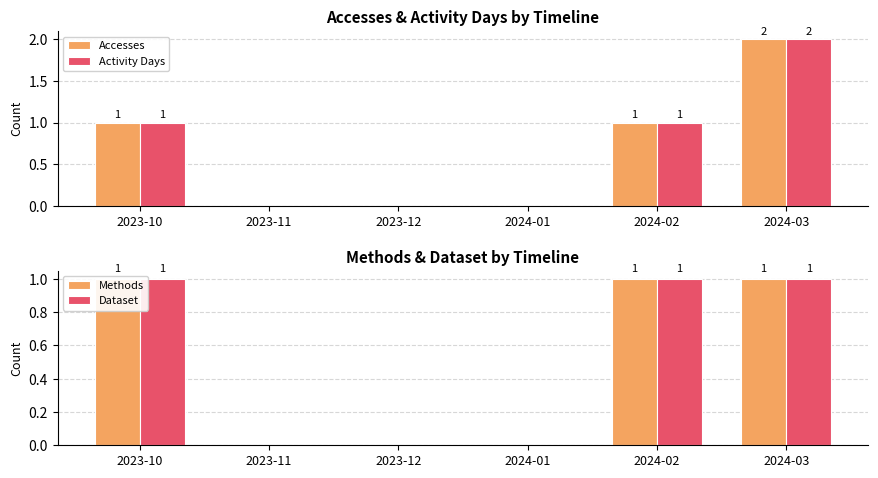

Reading left to right, extract all data points from this chart.

Accesses: 1	0	0	0	1	2
Activity Days: 1	0	0	0	1	2
Methods: 1	0	0	0	1	1
Dataset: 1	0	0	0	1	1